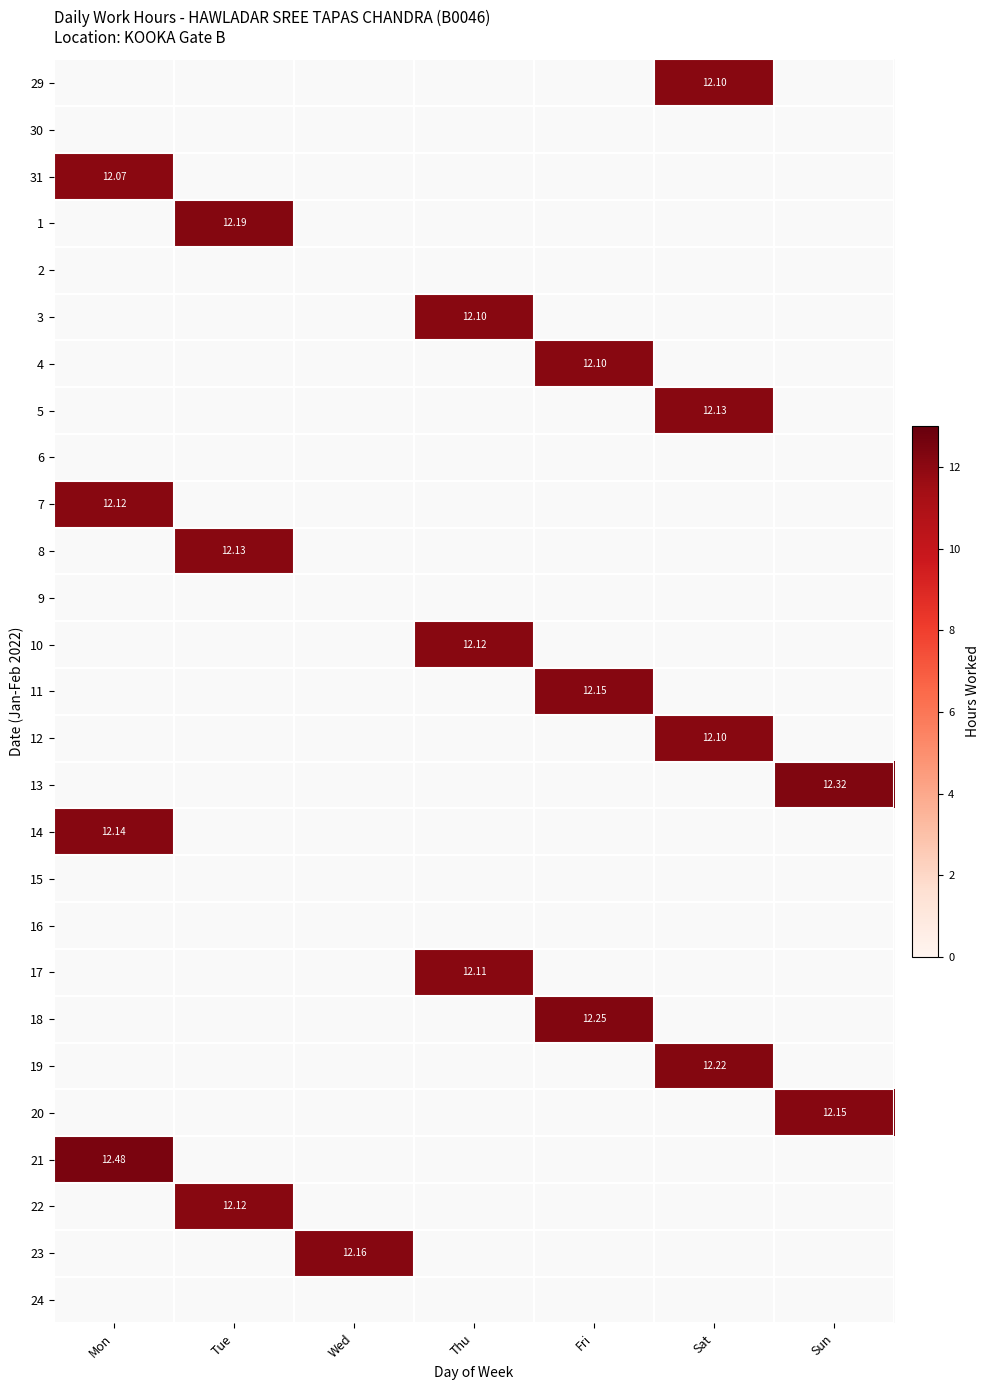

What is the greatest value displayed?

12.5